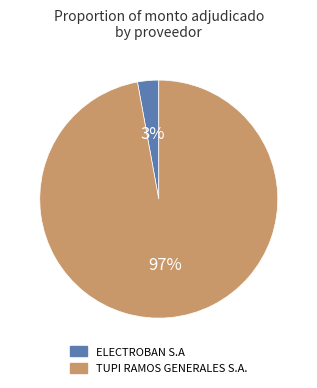

To the nearest percent, what is the combined percentage of TUPI RAMOS GENERALES S.A. and ELECTROBAN S.A?

100%